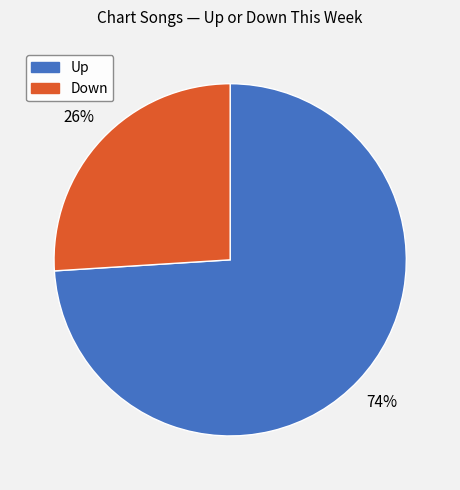

Is there any slice that represents more than half of the pie?

Yes